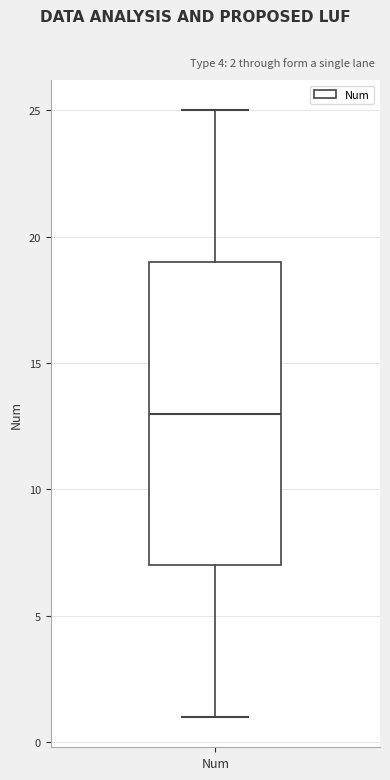

Read this box plot against the y-axis: the position of the median line, the range covered by the box, and the ends of both whiskers. The values are not printed on the chart, so give them approximately, as read against the axis.

median 13, box 7 to 19, whiskers 1 to 25